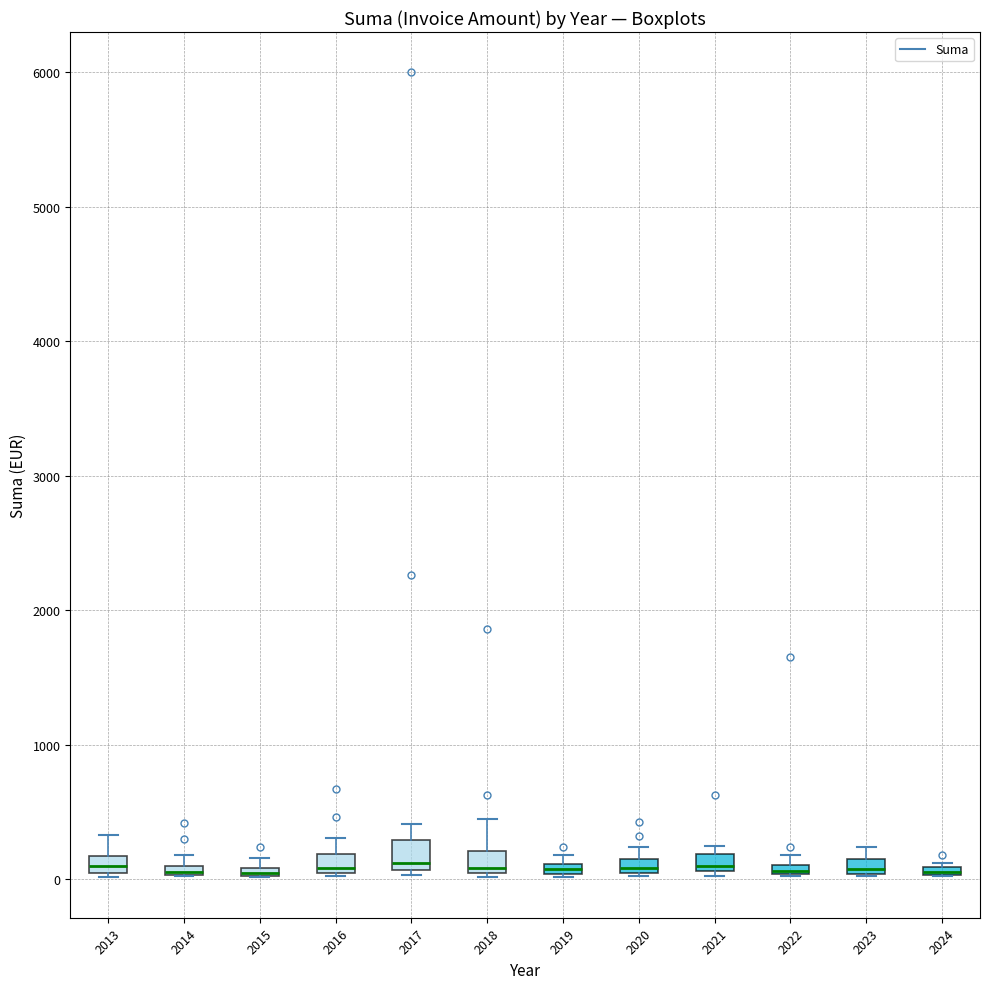

Where is the upper edge of the box at x = 2022 on the y-axis? The values are not printed on the chart, so give them approximately, as read against the axis.

100